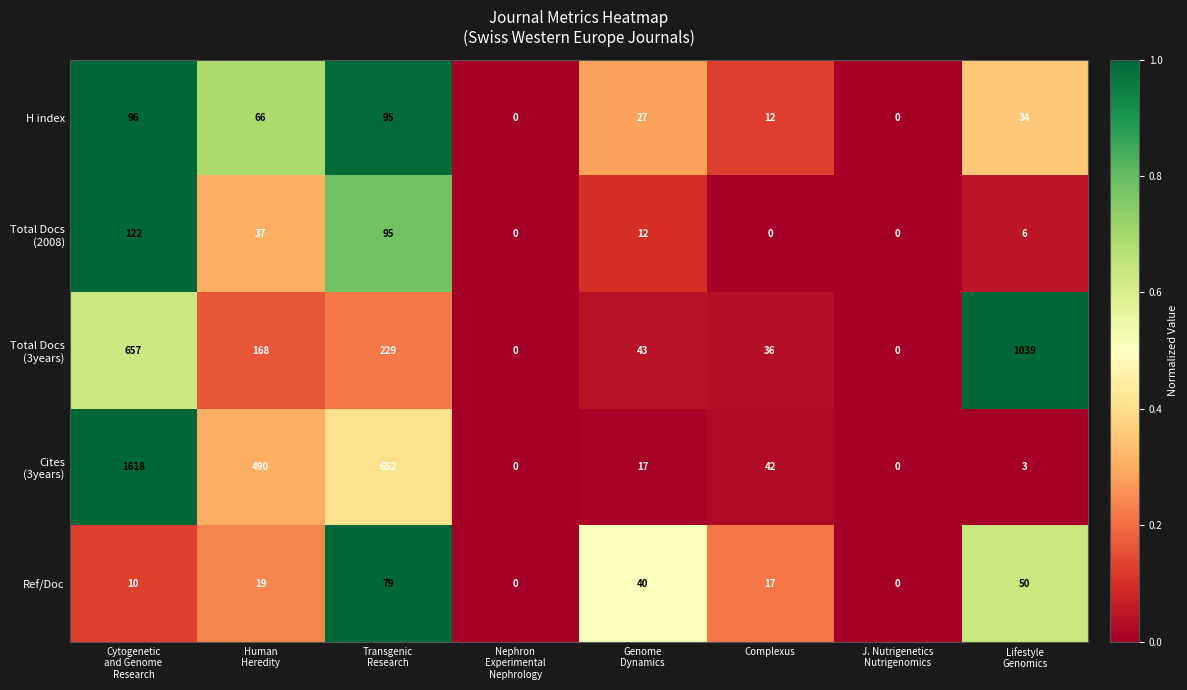

What is the maximum value shown in the chart?

1618